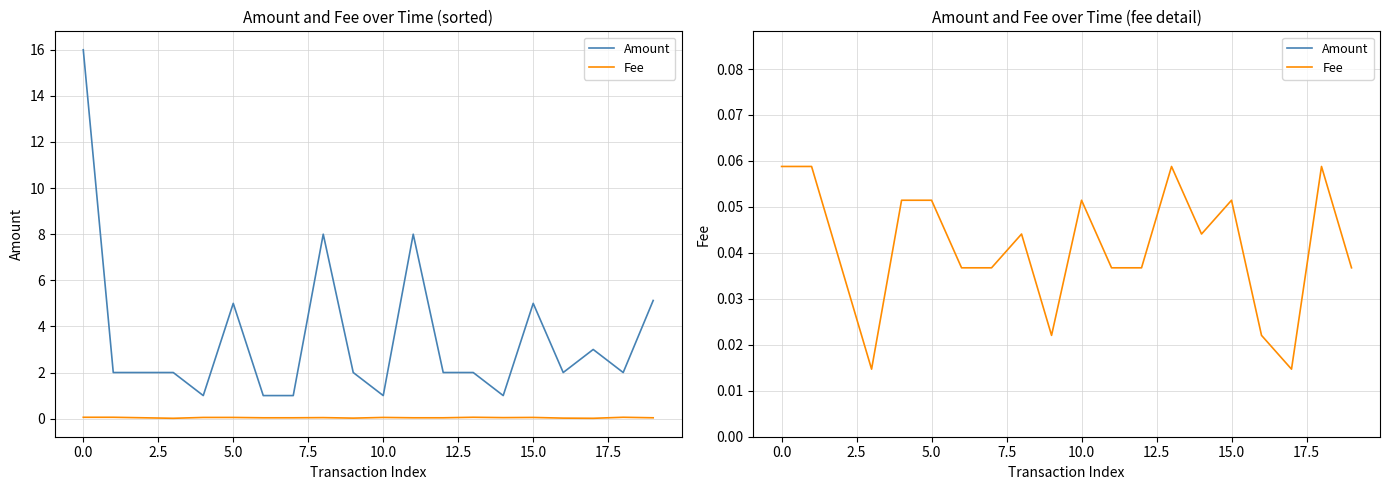

Reading left to right, extract all data points from this chart.

Amount: 16.0	2.0	2.0	2.0	1.0	5.0	1.0	1.0	8.0	2.0	1.0	8.0	2.0	2.0	1.0	5.0	2.0	3.0	2.0	5.1
Fee: 0.1	0.1	0.0	0.0	0.1	0.1	0.0	0.0	0.0	0.0	0.1	0.0	0.0	0.1	0.0	0.1	0.0	0.0	0.1	0.0